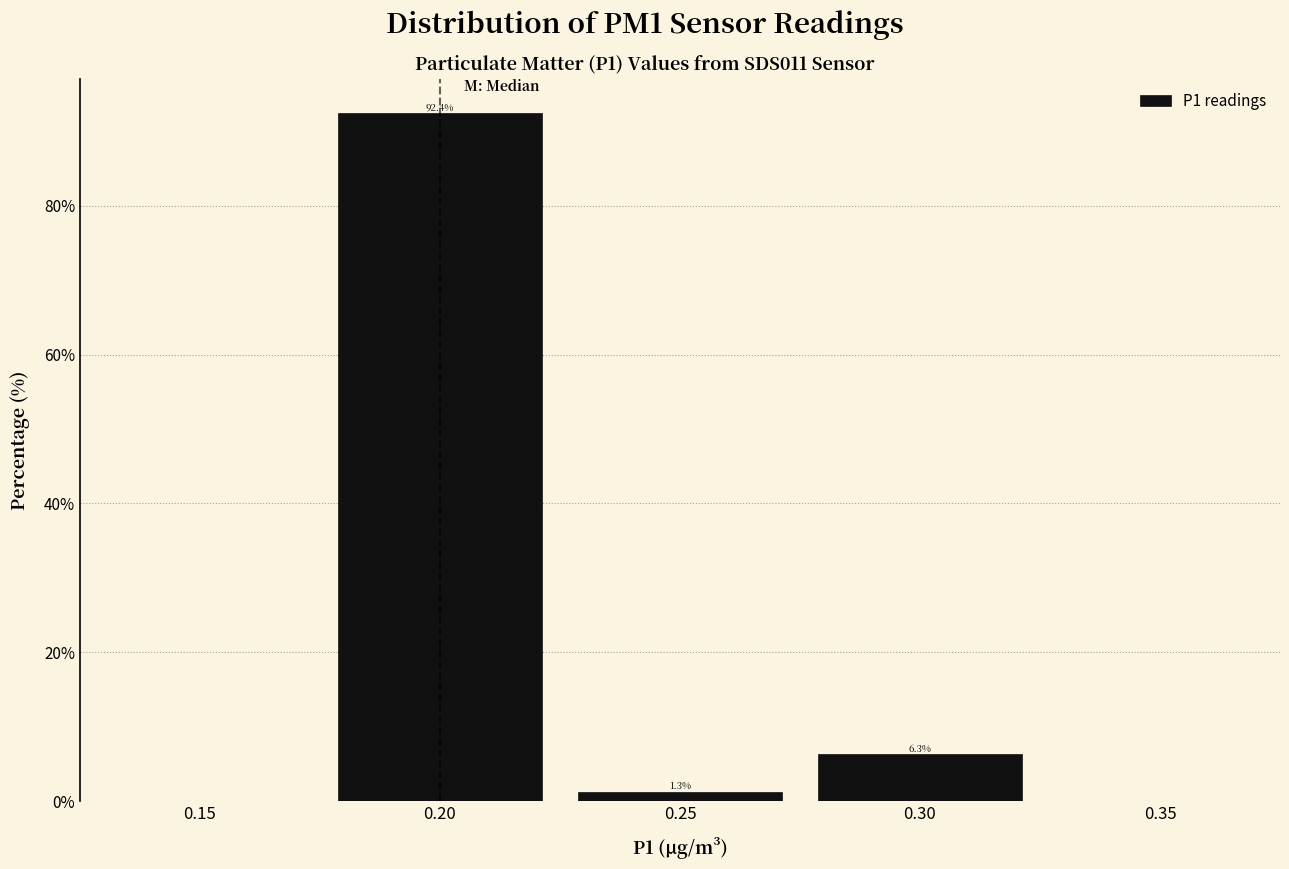

Reading left to right, transcribe this chart: for each bar, give the range it covers on the x-axis and its height.

0.175 to 0.225: 92.4
0.225 to 0.275: 1.3
0.275 to 0.325: 6.3